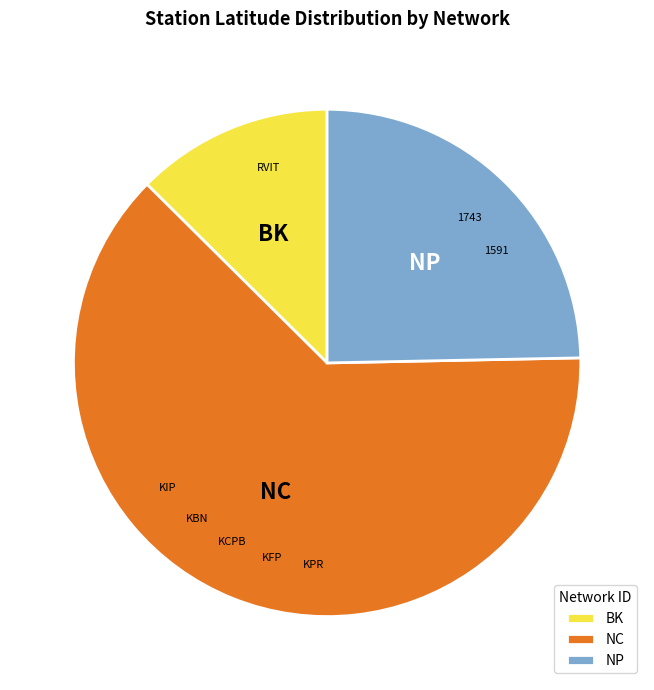

How many segments does this pie chart have?

3